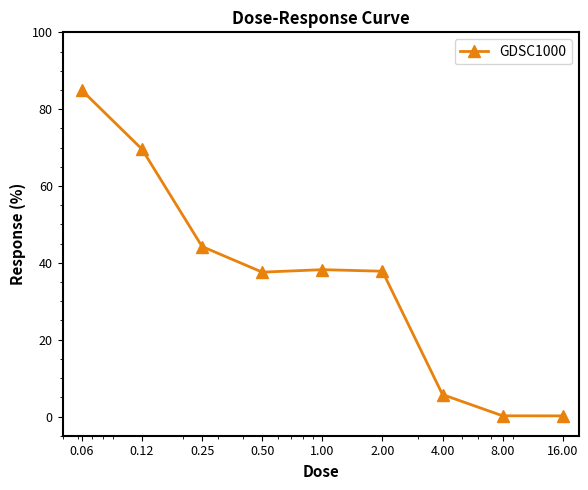

True or false: the data has more than 2 interior local peaks.

False